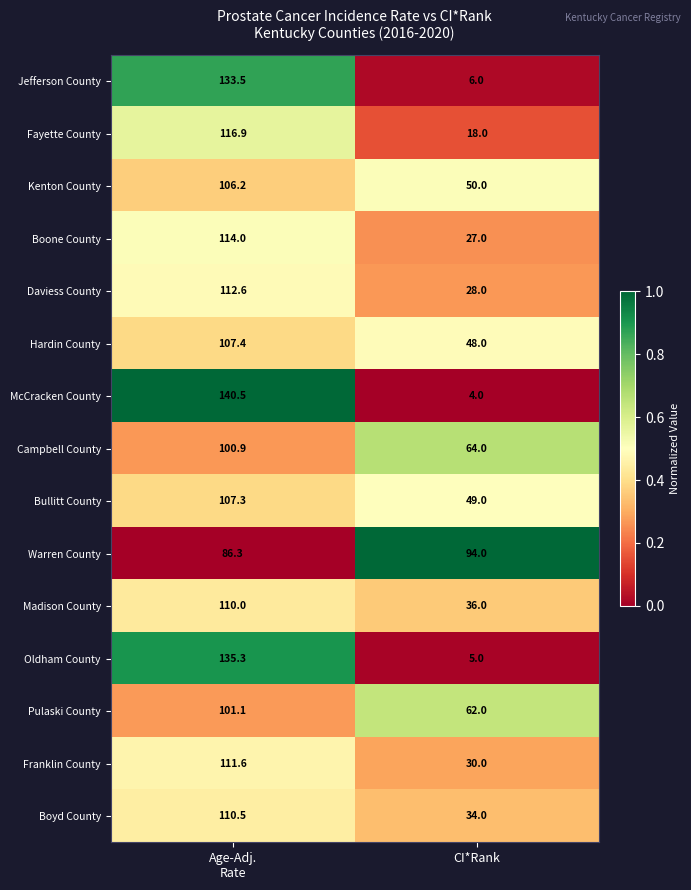

Reading right to left, list all the values displayed in this chart.

Jefferson County: 6.0	133.5
Fayette County: 18.0	116.9
Kenton County: 50.0	106.2
Boone County: 27.0	114.0
Daviess County: 28.0	112.6
Hardin County: 48.0	107.4
McCracken County: 4.0	140.5
Campbell County: 64.0	100.9
Bullitt County: 49.0	107.3
Warren County: 94.0	86.3
Madison County: 36.0	110.0
Oldham County: 5.0	135.3
Pulaski County: 62.0	101.1
Franklin County: 30.0	111.6
Boyd County: 34.0	110.5